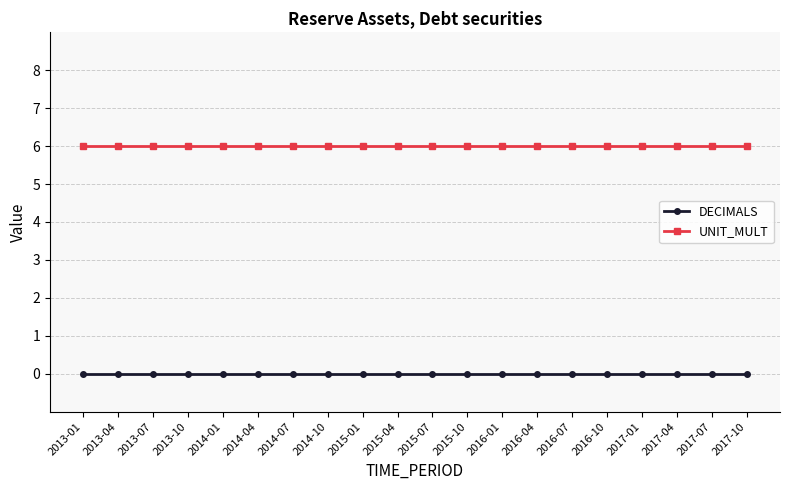

What are all the series names shown in the legend?

DECIMALS, UNIT_MULT